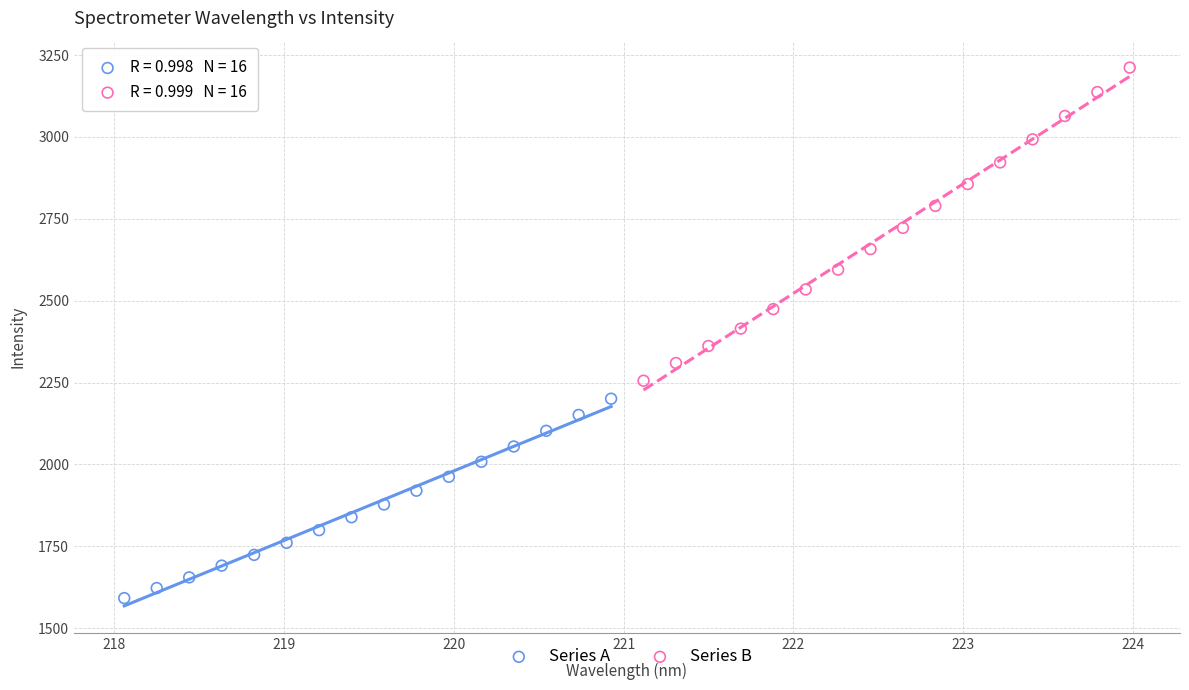

Which series reaches the maximum Y coordinate?

Series B